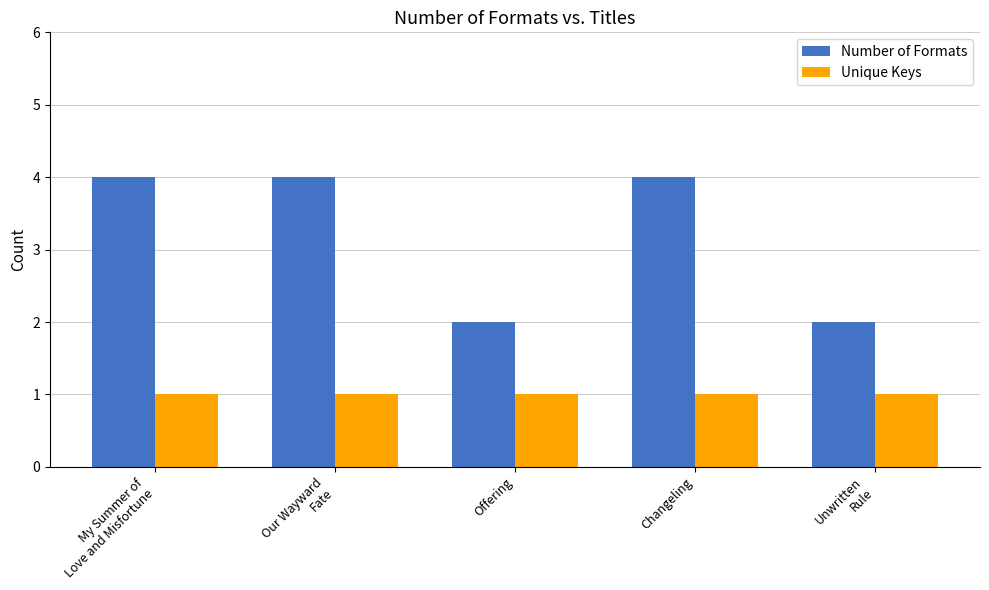

What is the average value of the Number of Formats series?

3